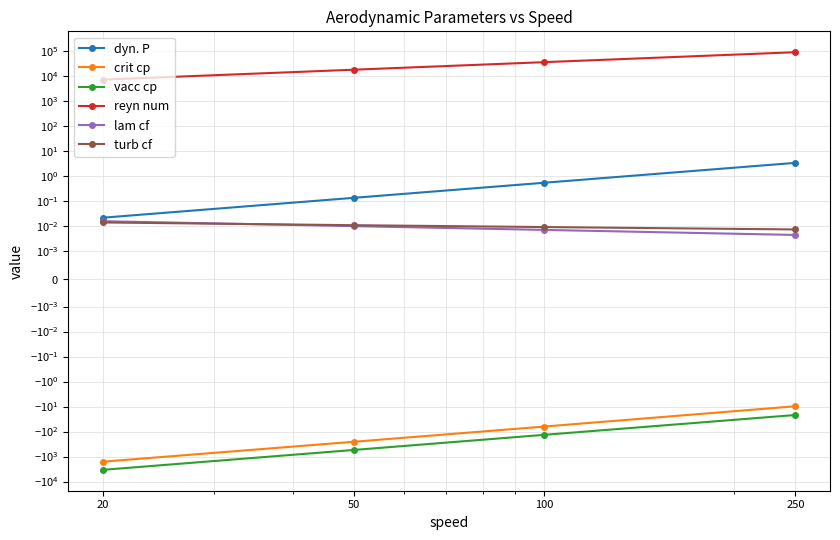

Which has a higher value, 250 or 100?

250